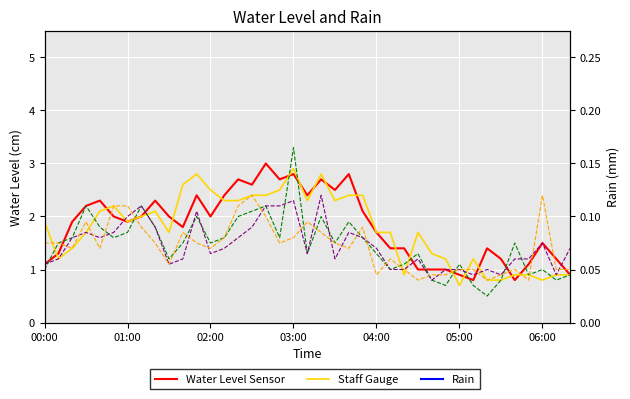

What is the lowest value of the Water Level Sensor series?

0.8